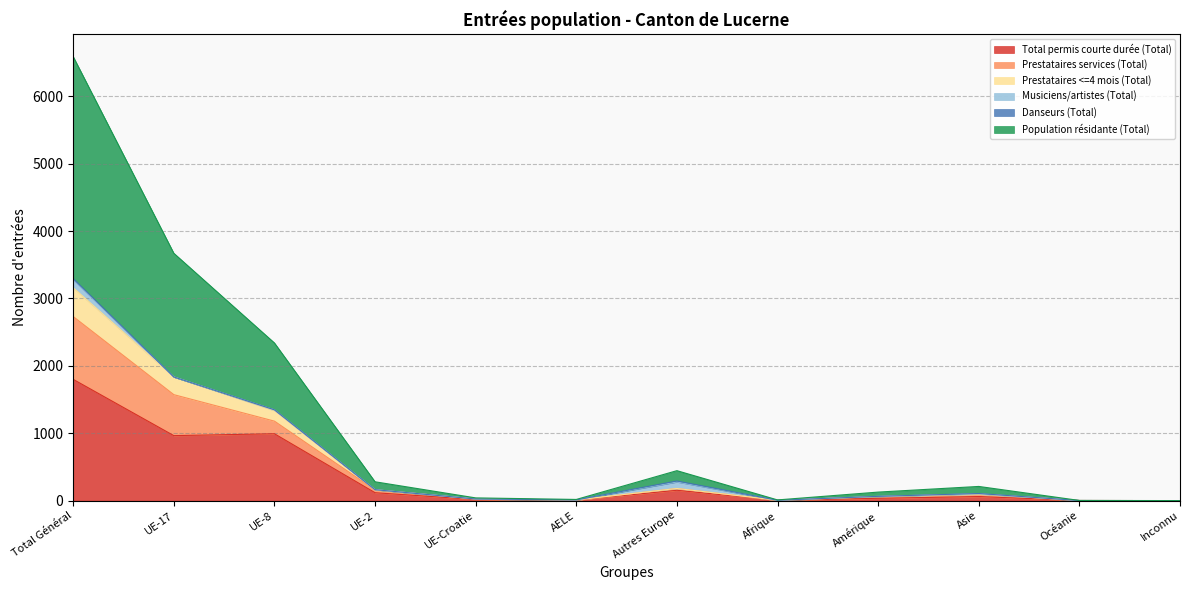

How many lines are shown in the chart?

6